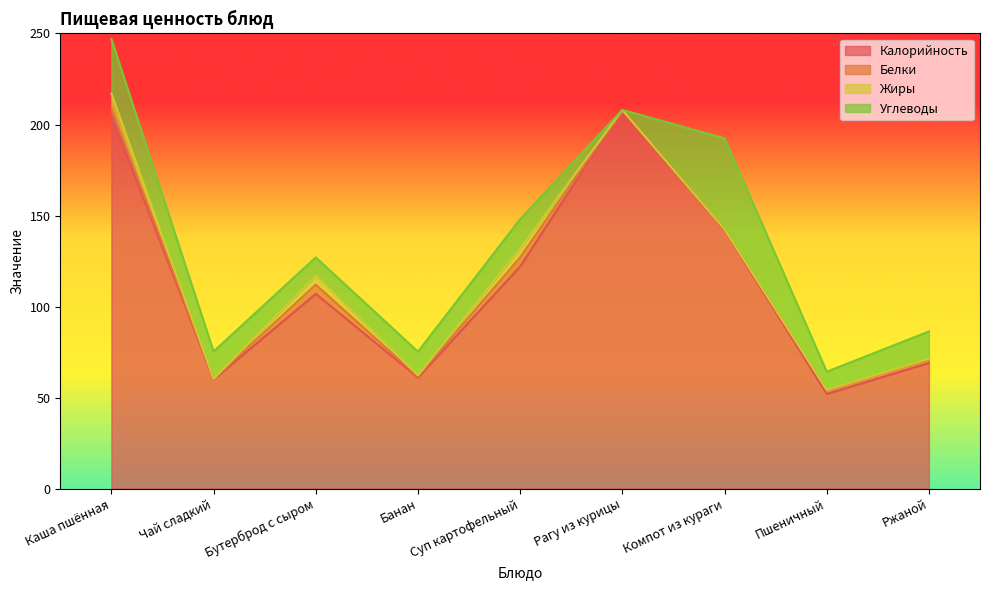

Rank the series by their maximum value, from highest to lowest.

Калорийность, Углеводы, Жиры, Белки